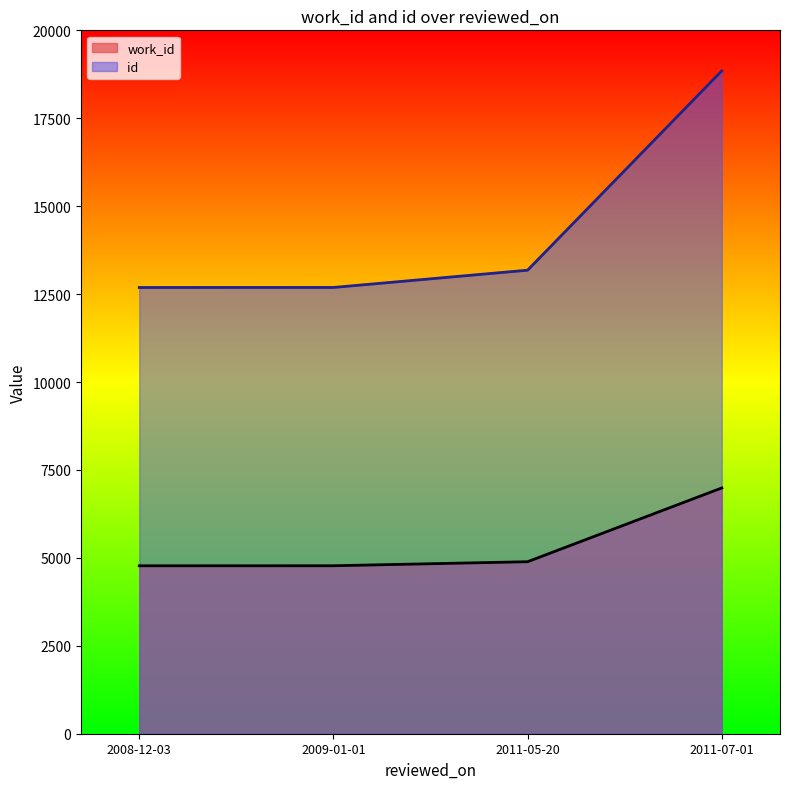

What is the label of the 4th point from the right?

2008-12-03